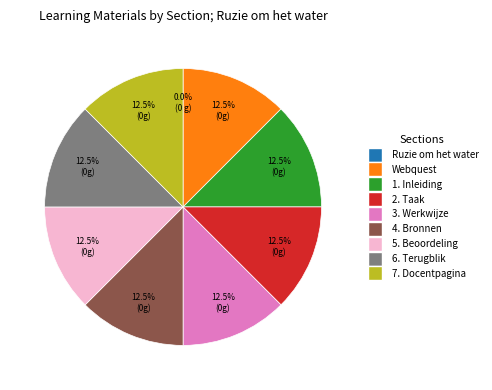

Does any single category account for the majority?

No